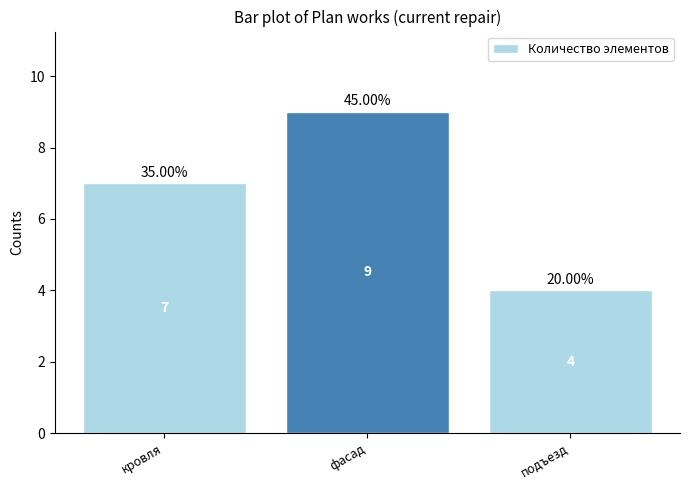

Which has a higher value, кровля or фасад?

фасад